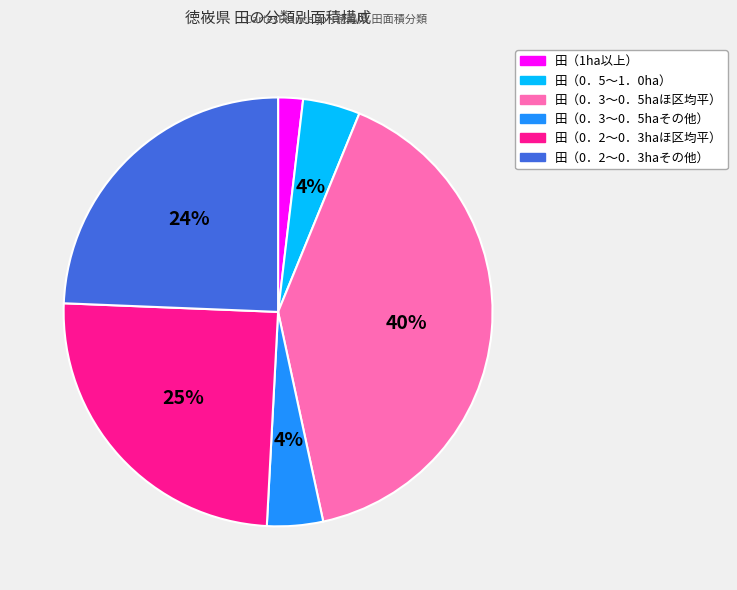

Which category has the smallest portion of the pie?

田（1ha以上）